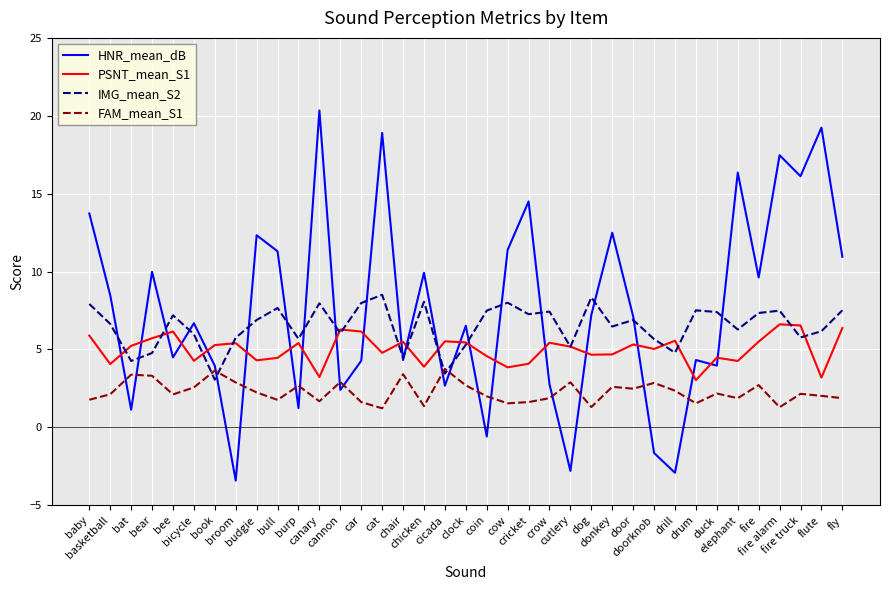

List the series in order of their peak value, lowest first.

FAM_mean_S1, PSNT_mean_S1, IMG_mean_S2, HNR_mean_dB